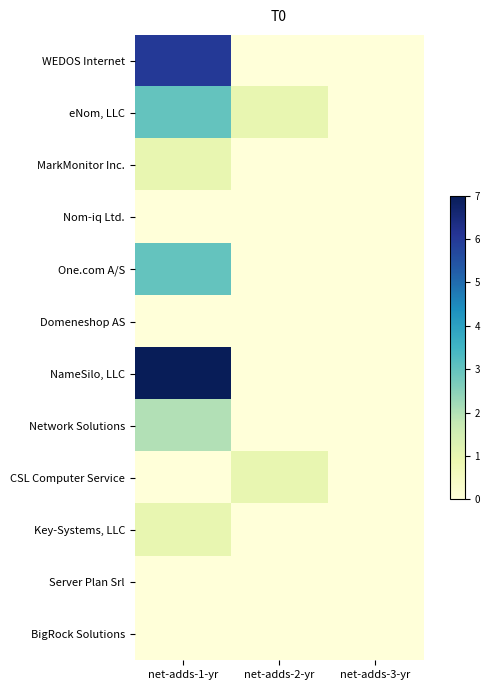

What is the total value across all series at net-adds-1-yr?

23